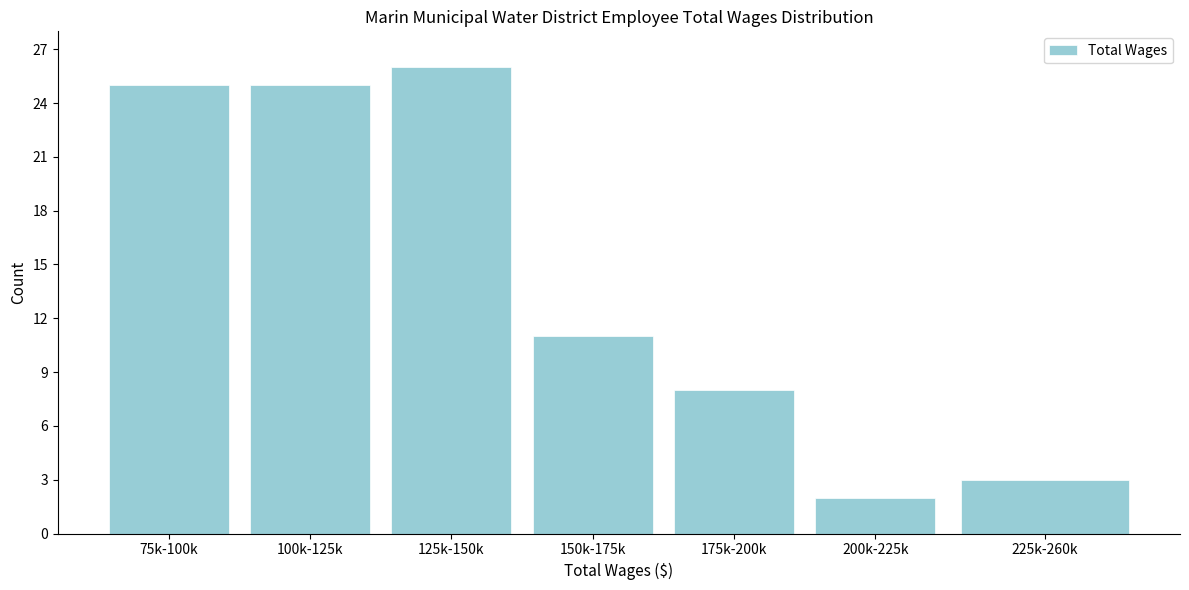

Reading left to right, what are all the values shown in this chart?

25	25	26	11	8	2	3